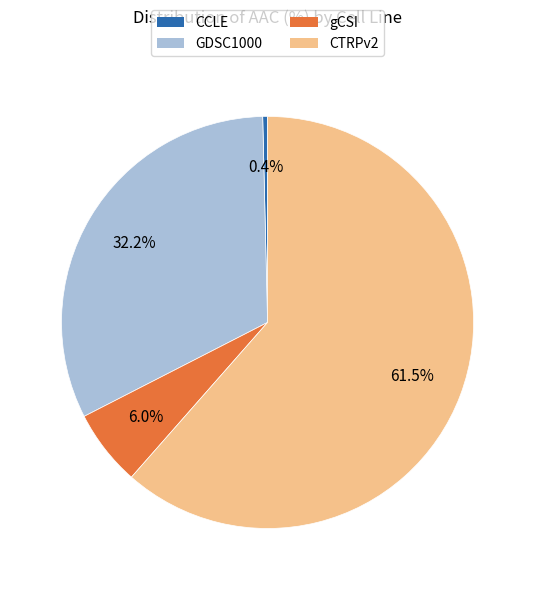

Is it true that CCLE is 0% of the pie?

True